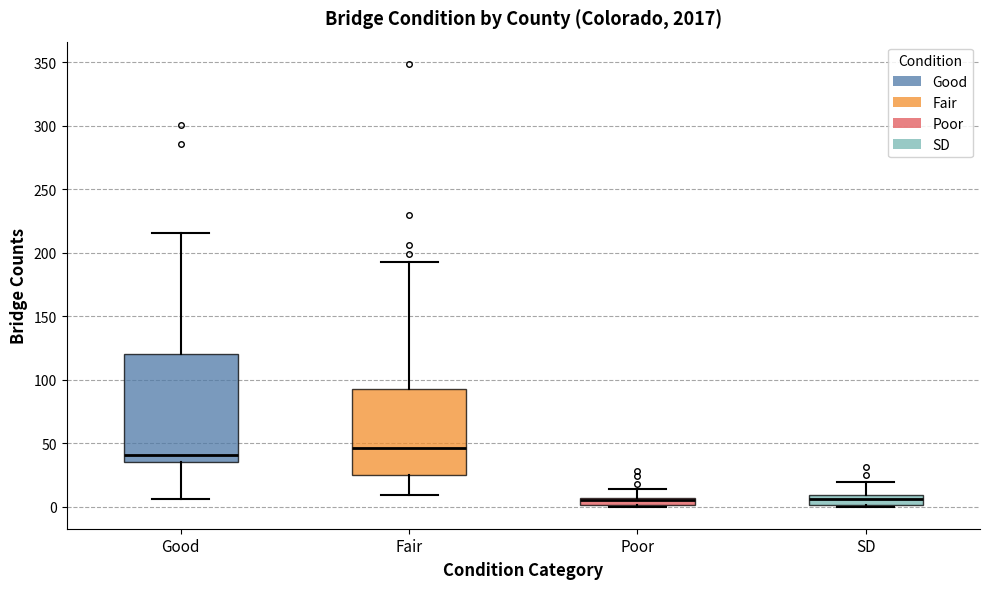

Comparing the boxes themselves (not the whiskers), which one is the tallest?

Good